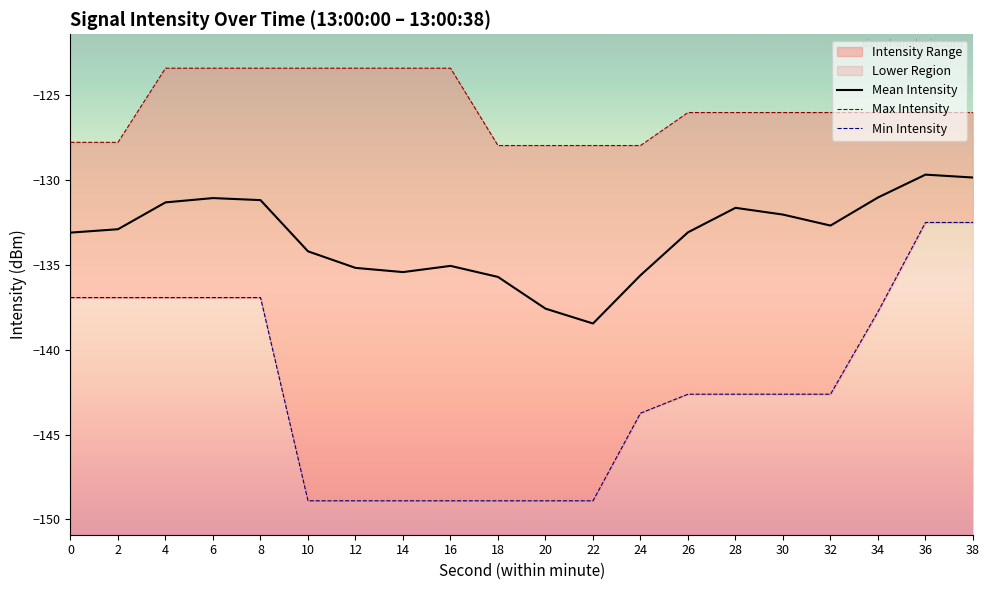

Between 10 and 12, which series saw the biggest shift?

Mean Intensity